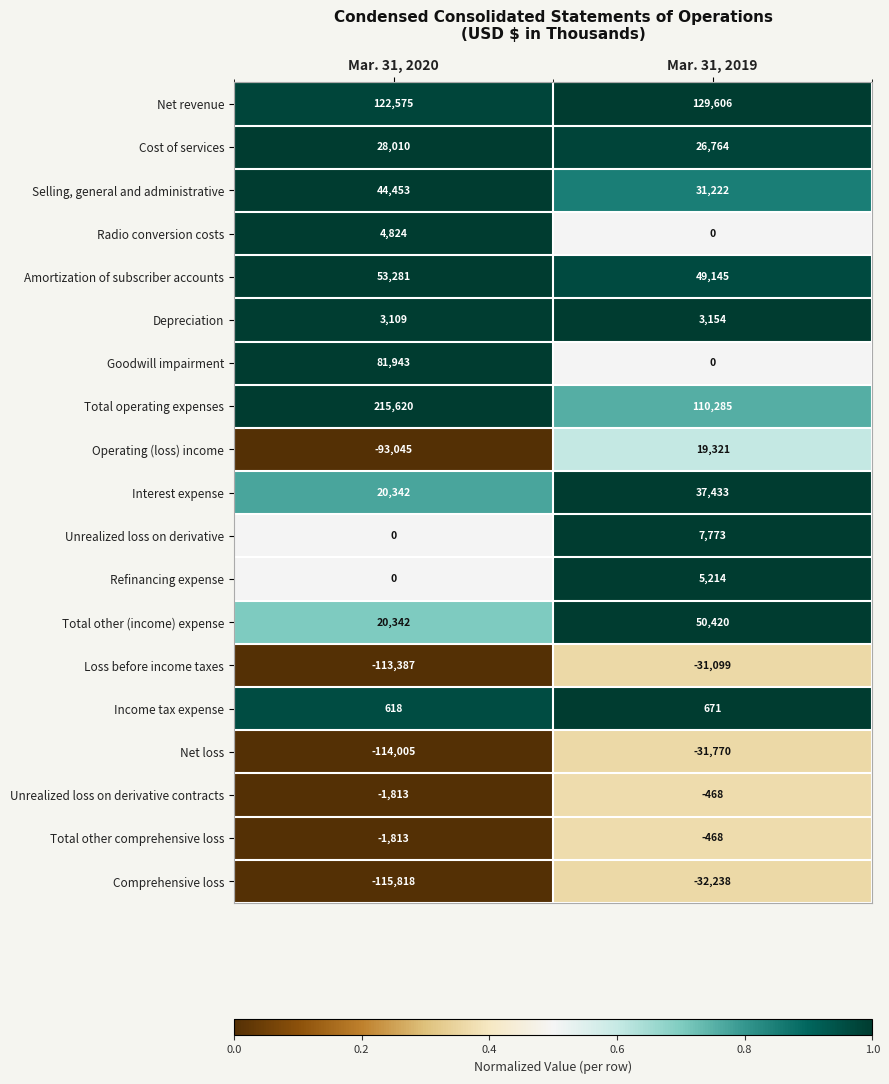

The value of Unrealized loss on derivative contracts at Mar. 31, 2019 is -468. True or false?

True